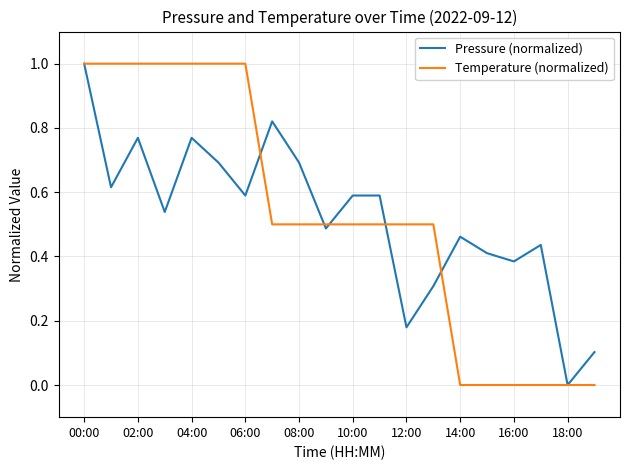

How many interior local valleys does the Pressure (normalized) series have?

7